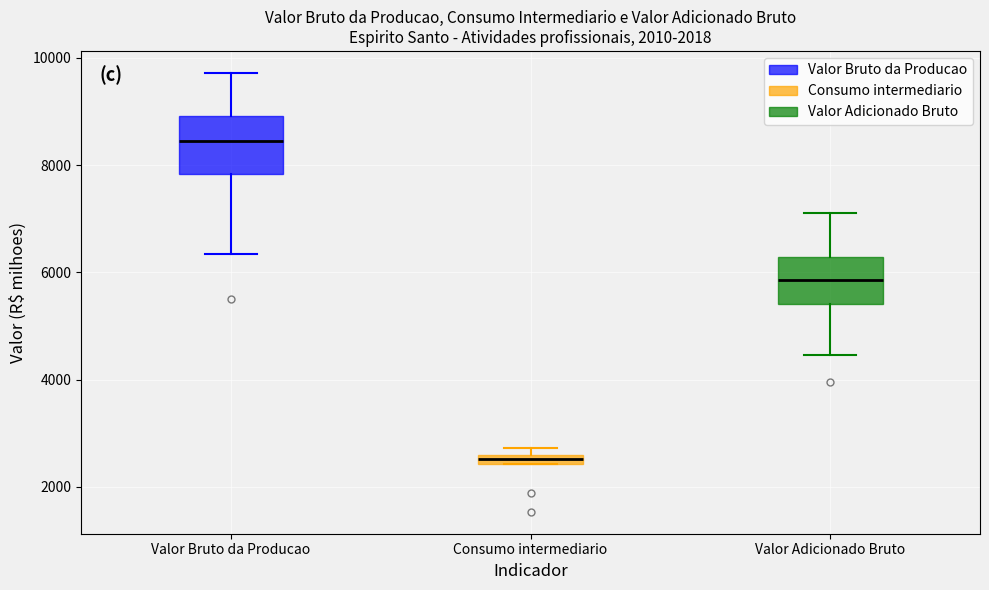

Where is the upper edge of the box for Valor Bruto da Producao on the y-axis? The values are not printed on the chart, so give them approximately, as read against the axis.

9000